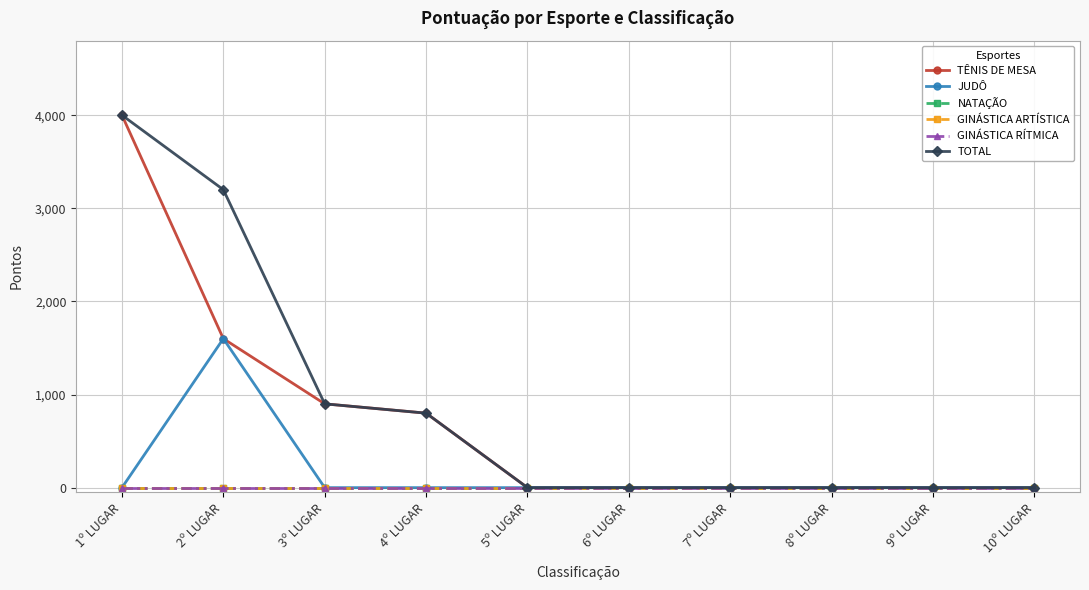

What is the spread (max minus min) of values at 3º LUGAR?

900